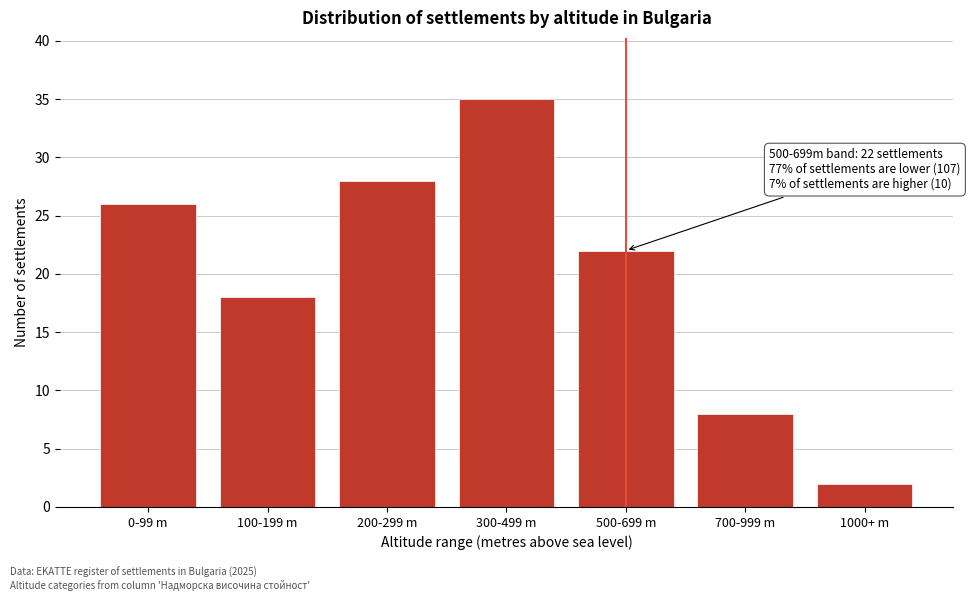

Reading left to right, transcribe all the data shown in this chart.

0-99 m=26	100-199 m=18	200-299 m=28	300-499 m=35	500-699 m=22	700-999 m=8	1000+ m=2